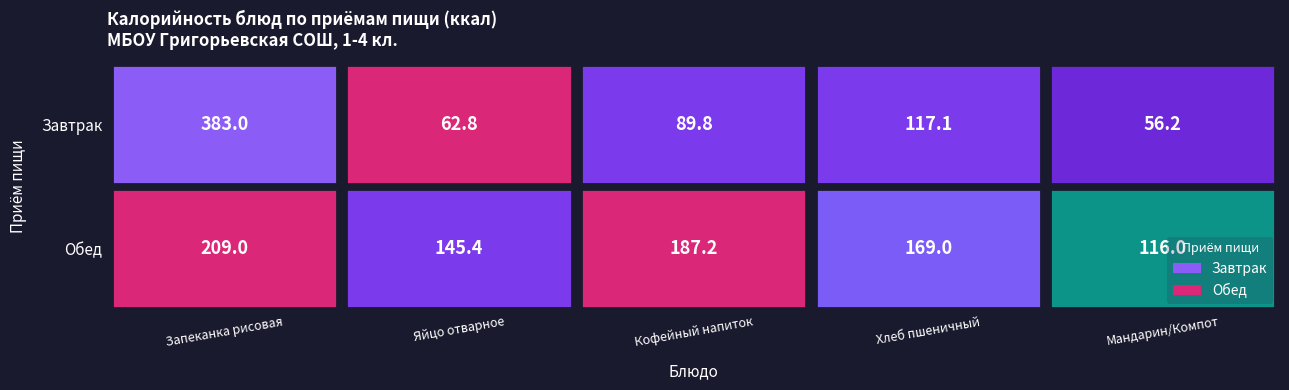

What is the sum of all Обед values?

826.6